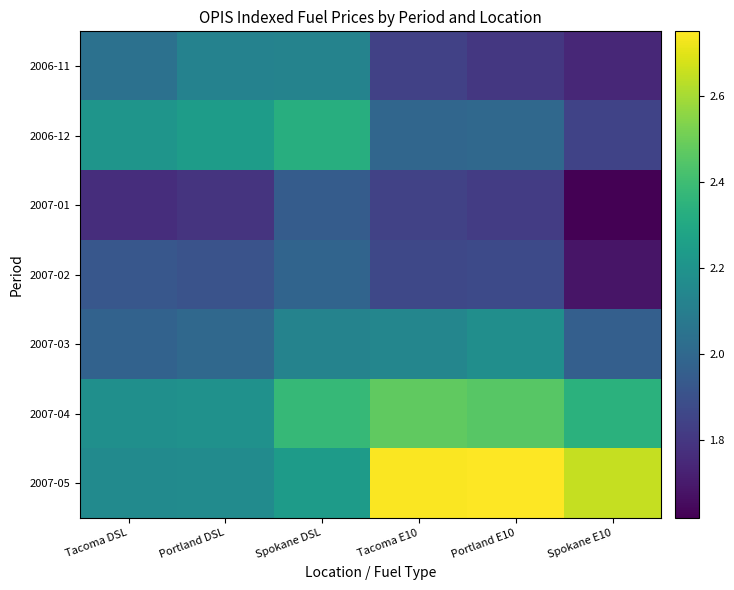

Which series changed the most between Portland DSL and Tacoma E10?

2007-05